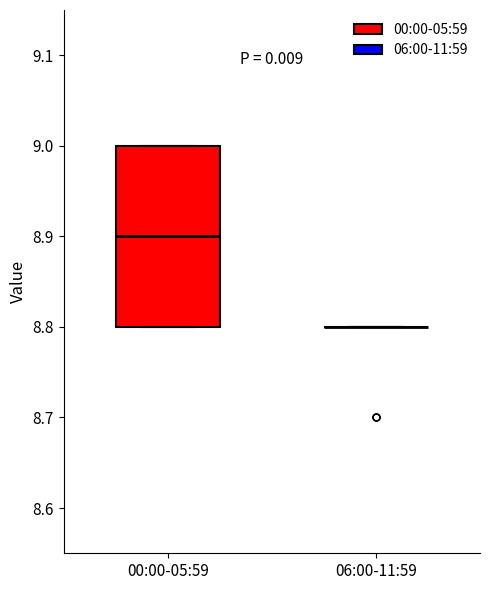

Reading left to right, read every box against the y-axis: the position of its median line, the range the box covers, and the ends of its whiskers. The values are not printed on the chart, so give them approximately, as read against the axis.

00:00-05:59: median 8.9, box 8.8 to 9.0, whiskers 8.8 to 9.0
06:00-11:59: box collapsed to a line at 8.8, whiskers 8.8 to 8.8